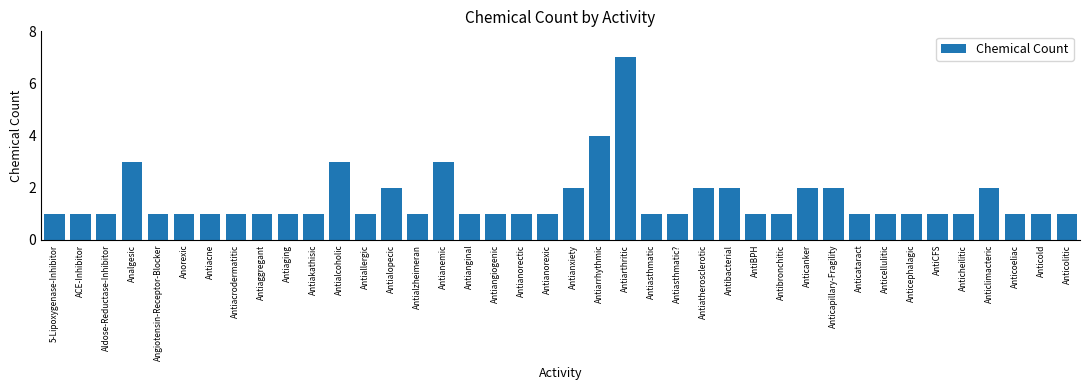

Count the number of categories in the chart.

40